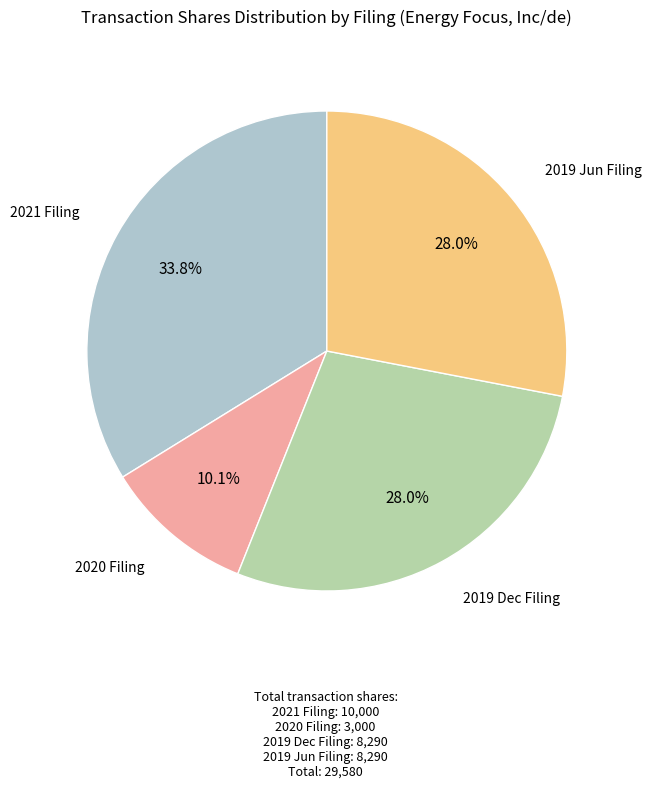

Which has a higher value, 2019 Jun Filing or 2021 Filing?

2021 Filing